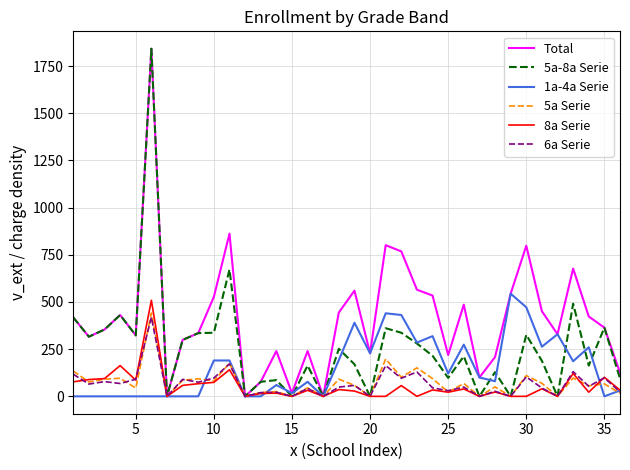

True or false: 6a Serie and 8a Serie intersect in this chart.

True